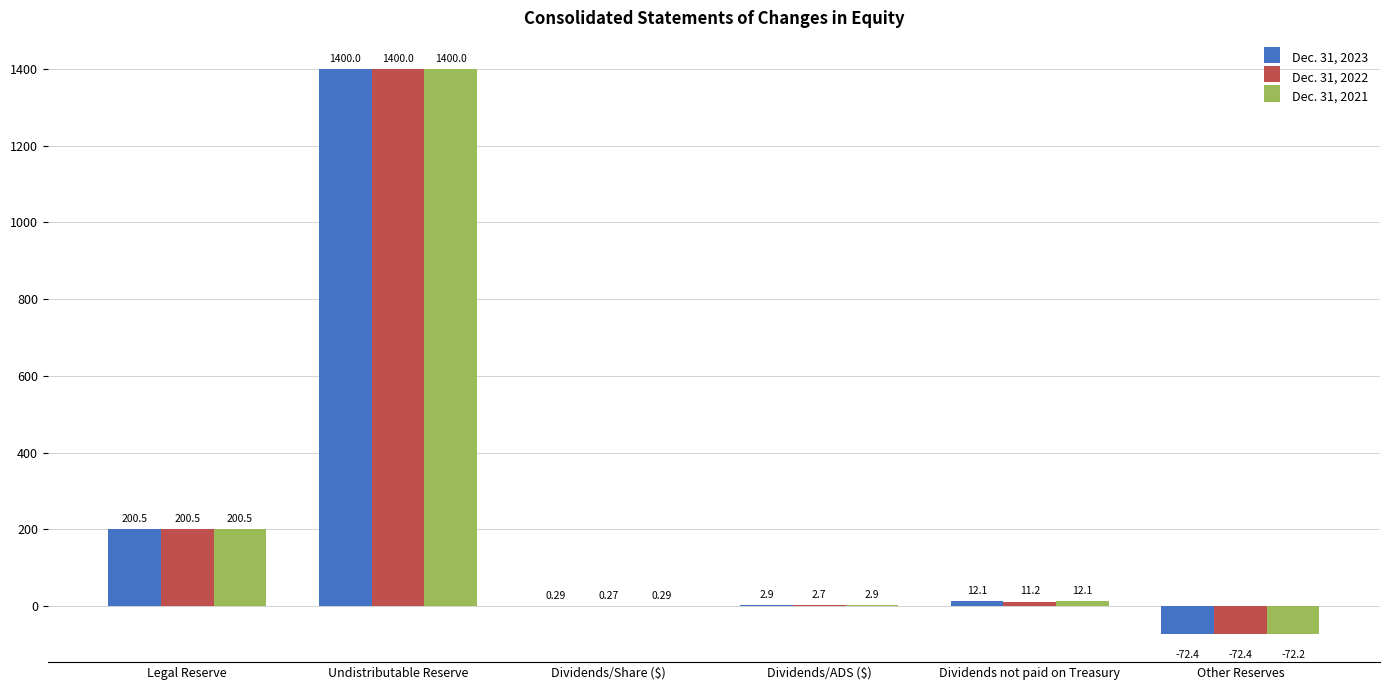

True or false: Dec. 31, 2023 has a value of 200.5 at Legal Reserve.

True